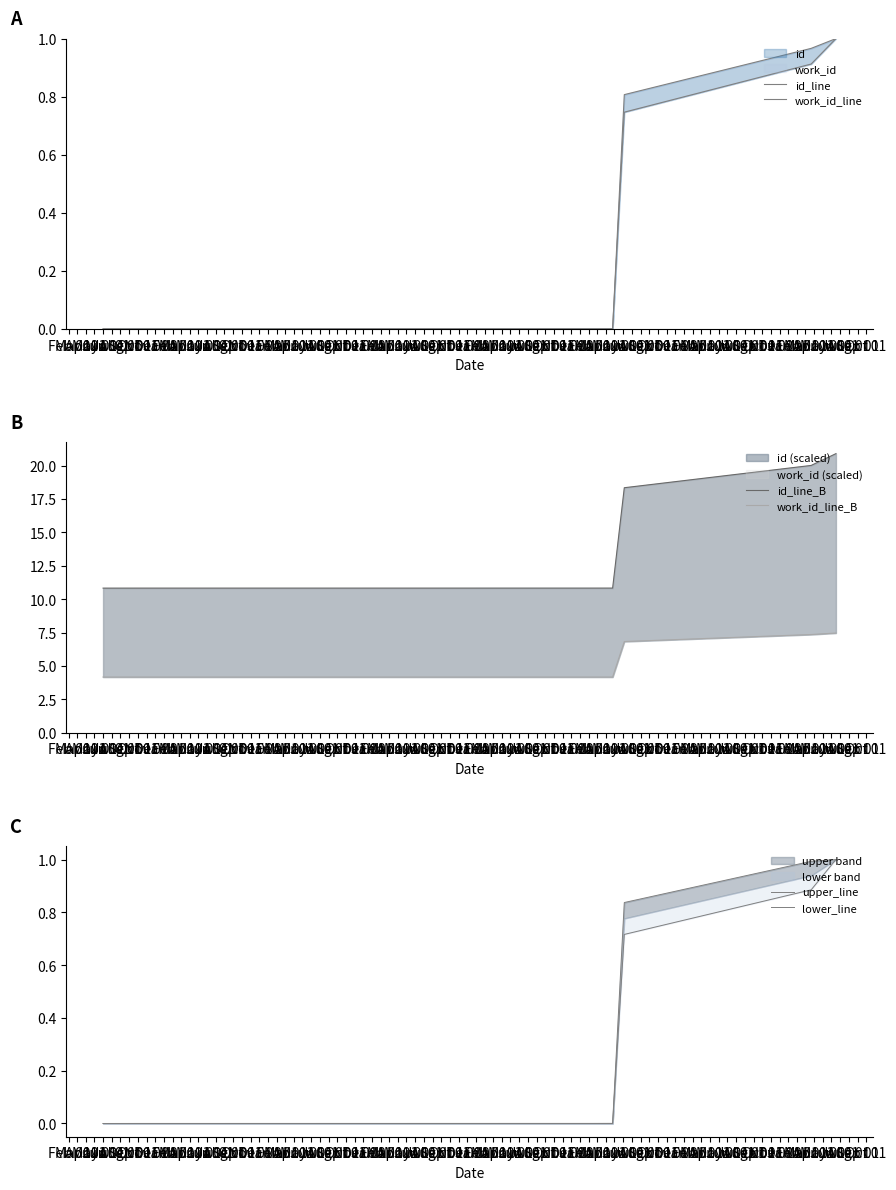

Which series has the largest total across all categories?

id_line_B